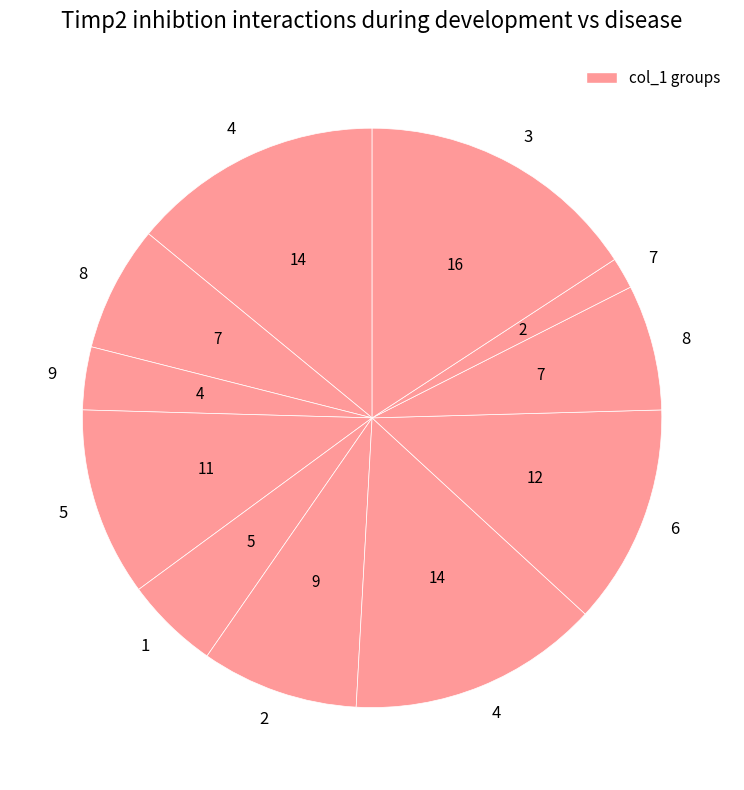

How many segments does this pie chart have?

11